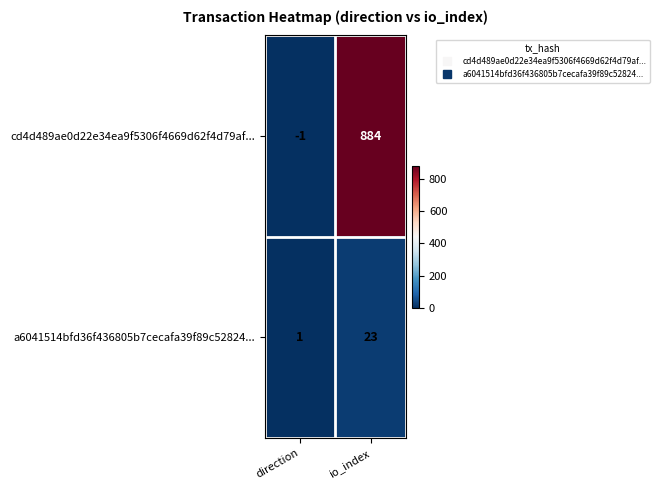

List the series in order of their overall mean, lowest first.

a6041514bfd36f436805b7cecafa39f89c52824..., cd4d489ae0d22e34ea9f5306f4669d62f4d79af...